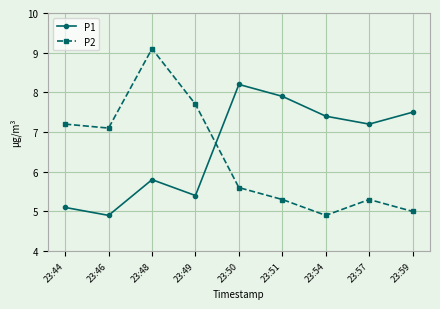

True or false: P1 and P2 cross at least once.

True